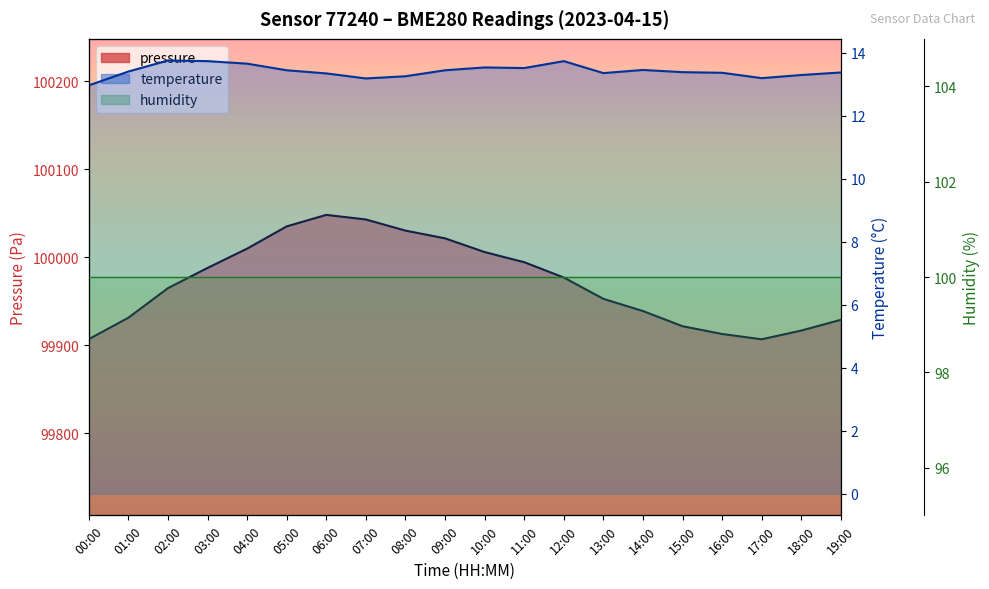

What is the spread (max minus min) of values at 19:00?

99915.5